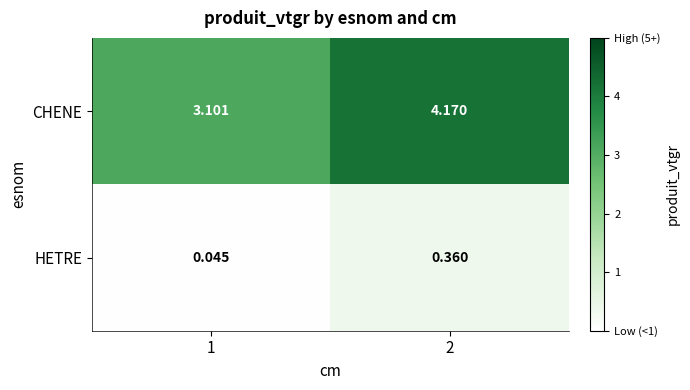

Which series changed the most between 1 and 2?

CHENE